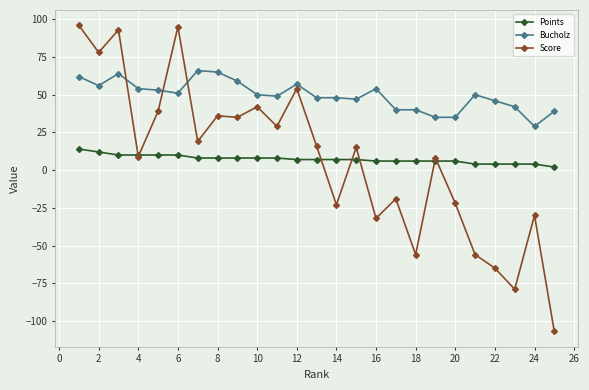

Which series has the widest spread of values?

Score